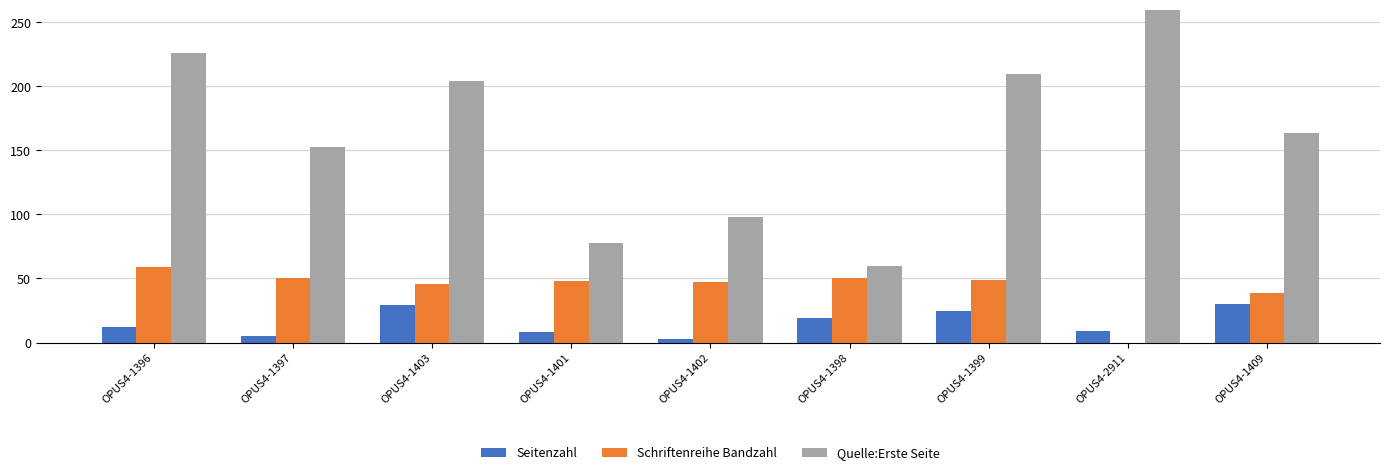

What are all the series names shown in the legend?

Seitenzahl, Schriftenreihe Bandzahl, Quelle:Erste Seite